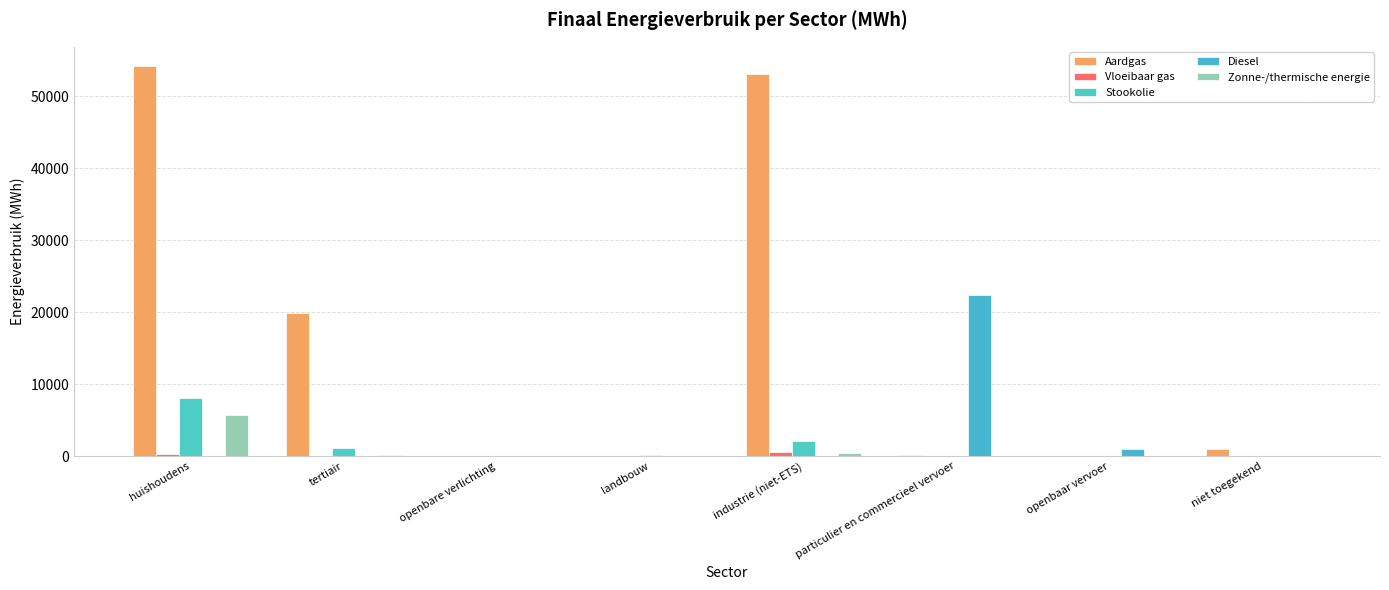

At which label does Aardgas reach its minimum?

openbare verlichting